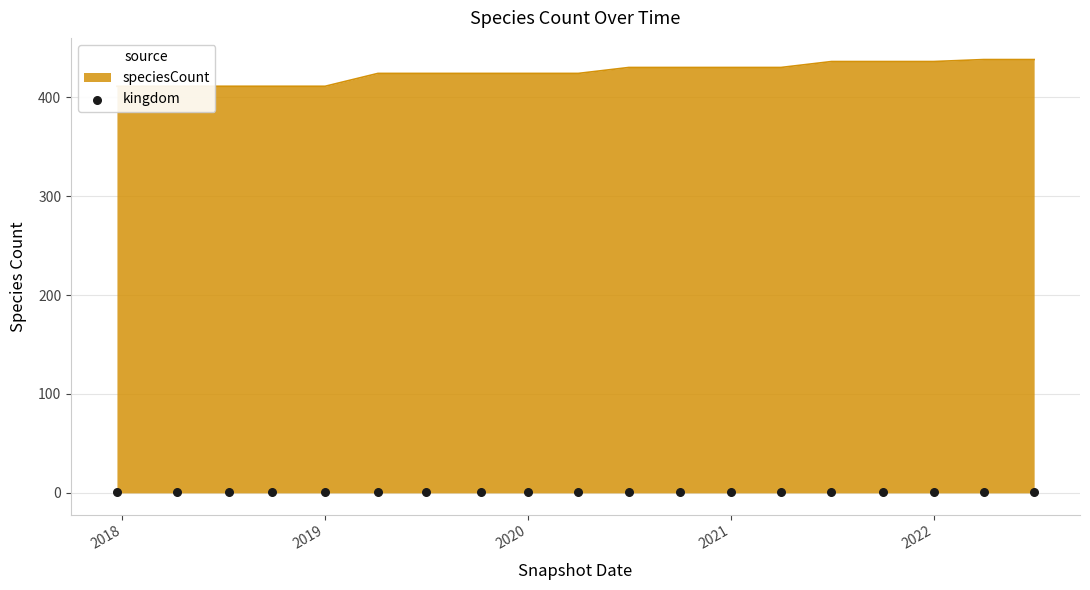

What is the ratio of the value at 2019-01-01 to the value at 2017-12-22?

1.0